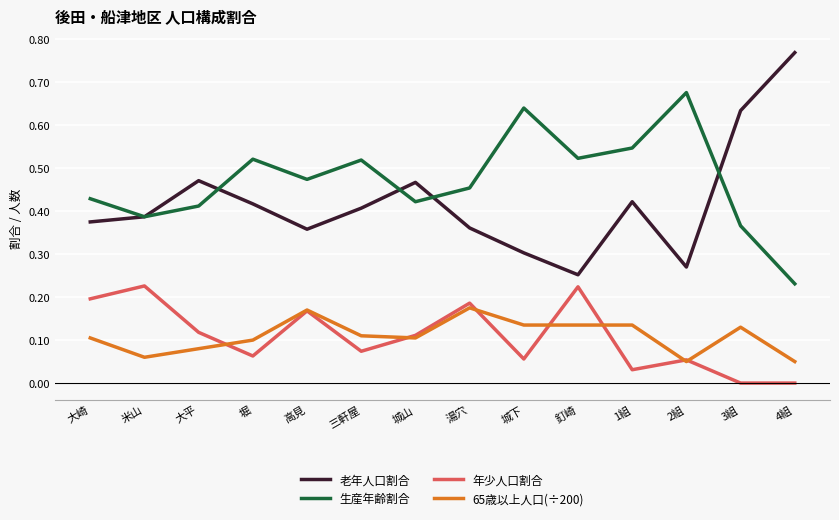

Which series changed the most between 高見 and 3組?

老年人口割合